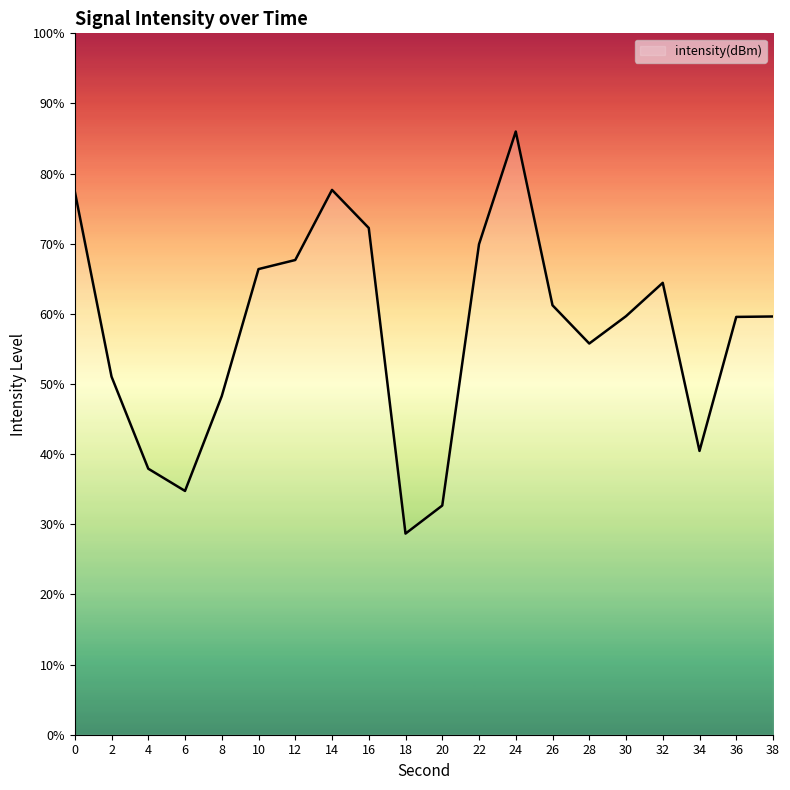

True or false: the data shows 86.0 at 24.

True